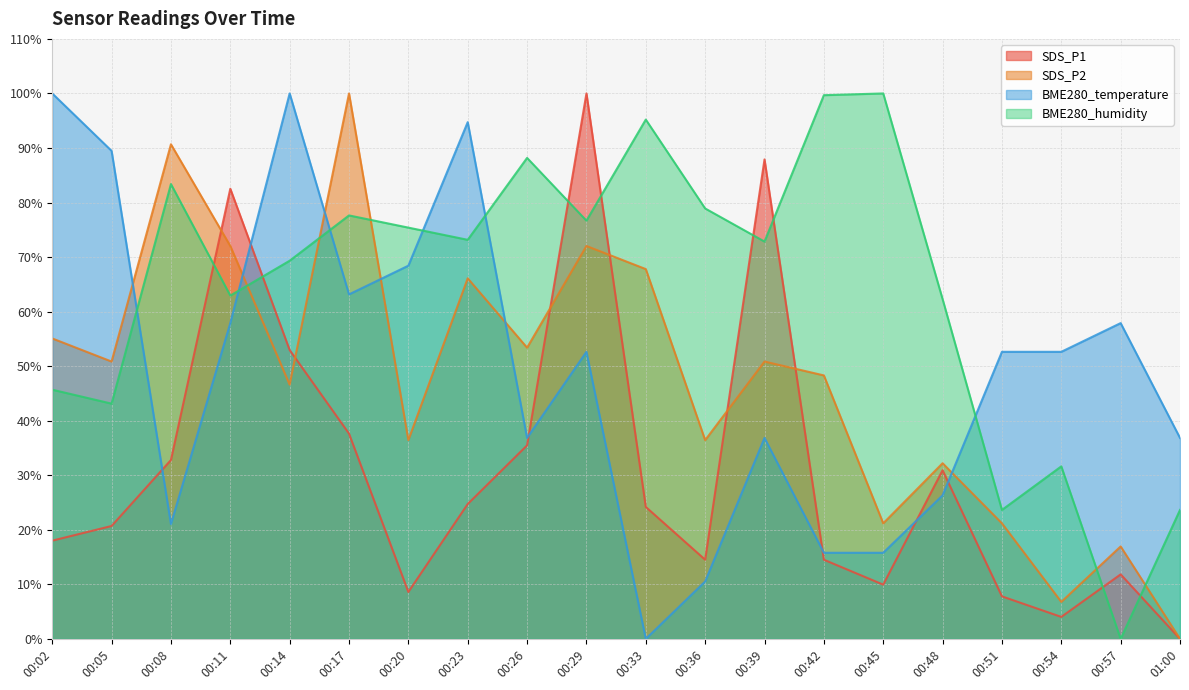

Count the number of categories in the chart.

20